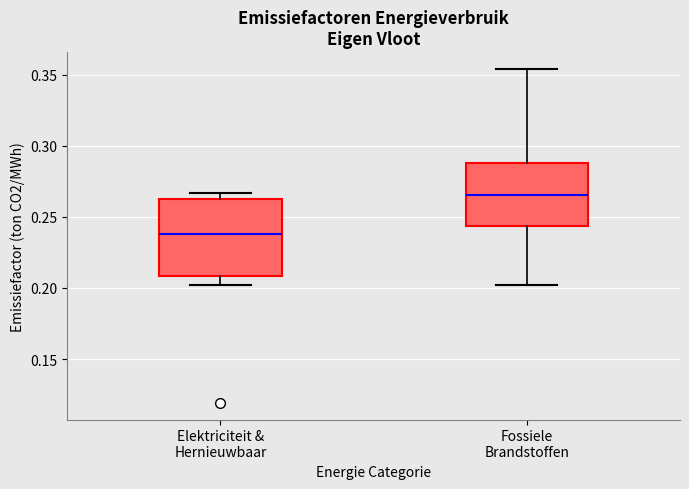

Where does the median line of the box for Fossiele Brandstoffen sit on the y-axis? The values are not printed on the chart, so give them approximately, as read against the axis.

0.265